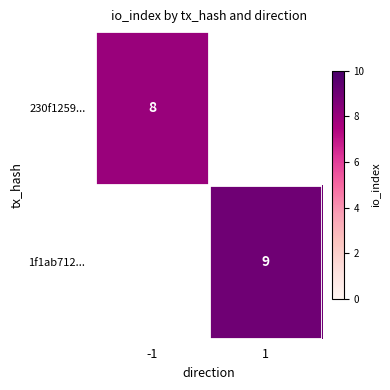

Which label corresponds to the largest value in the chart?

1